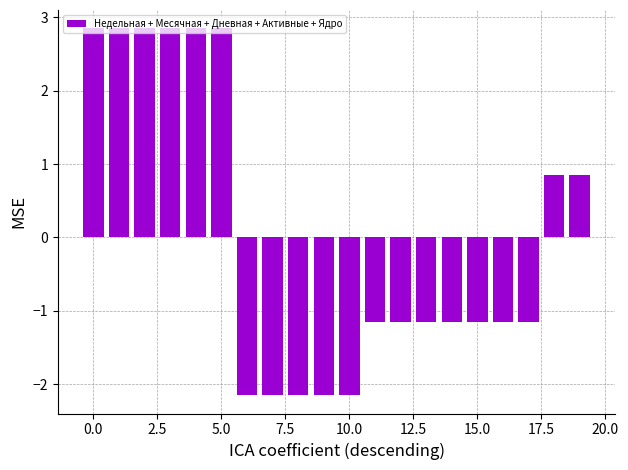

What is the difference between the maximum and minimum values?

5.0